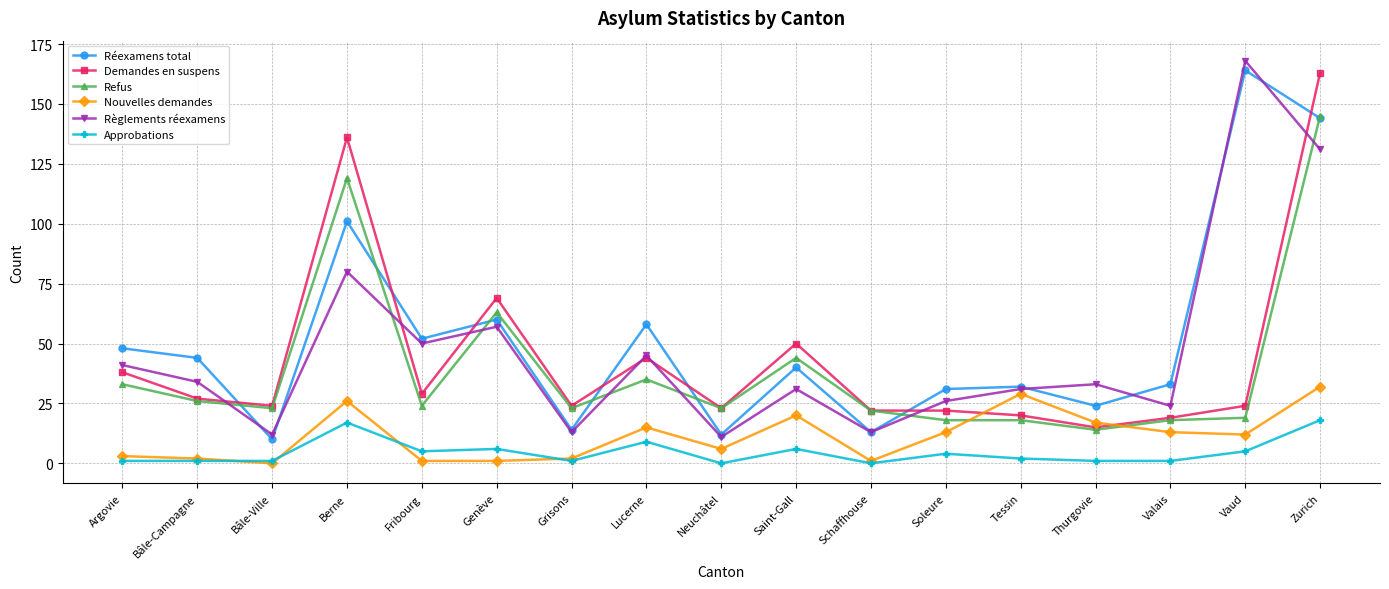

The Demandes en suspens series shows 24 at Thurgovie. True or false?

False